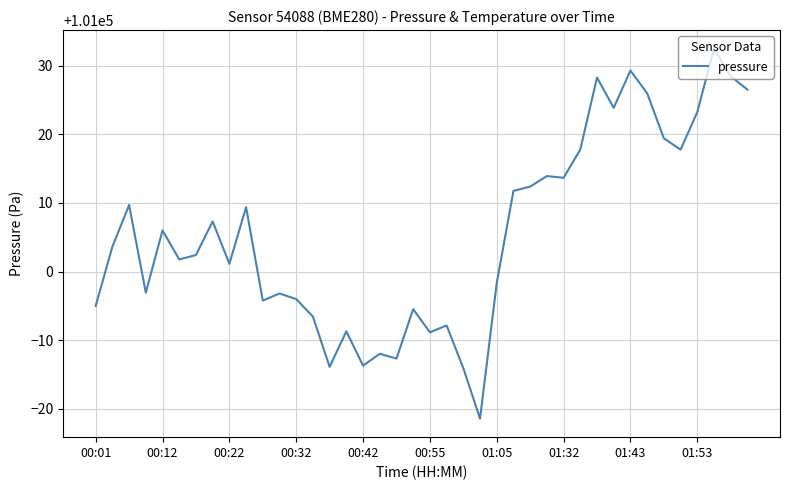

Does the chart display data point markers on the line(s)?

No